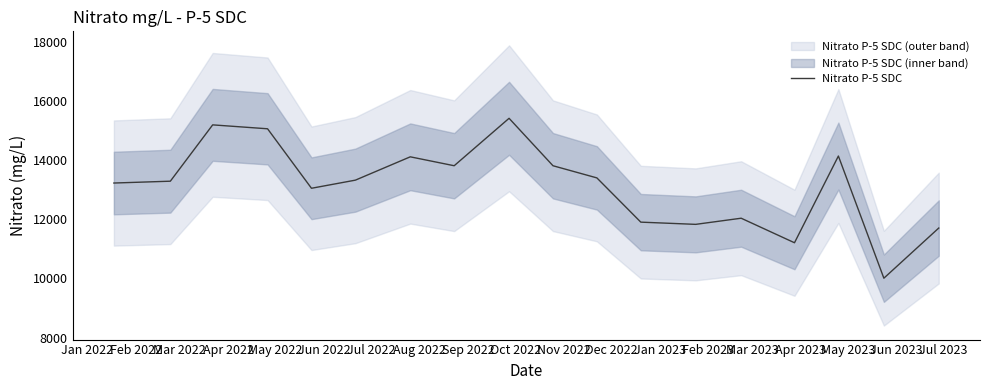

Count the number of values greater than 13316.

9